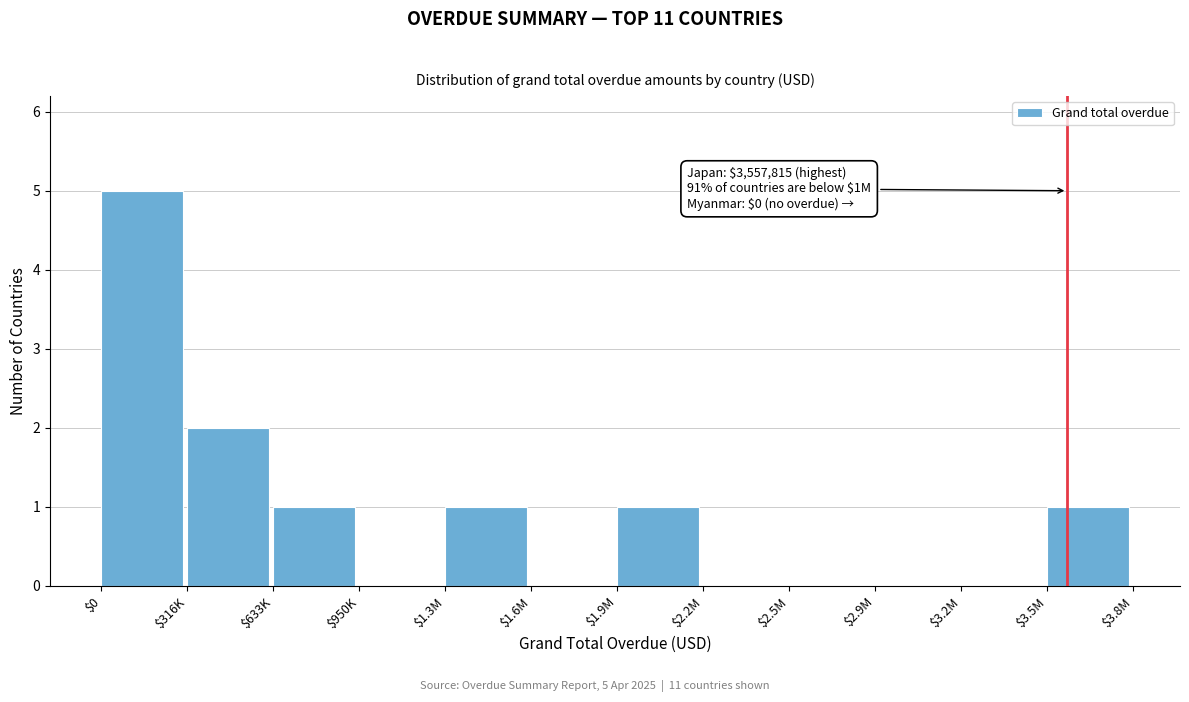

Is it true that the value at $3.2M is 0?

True